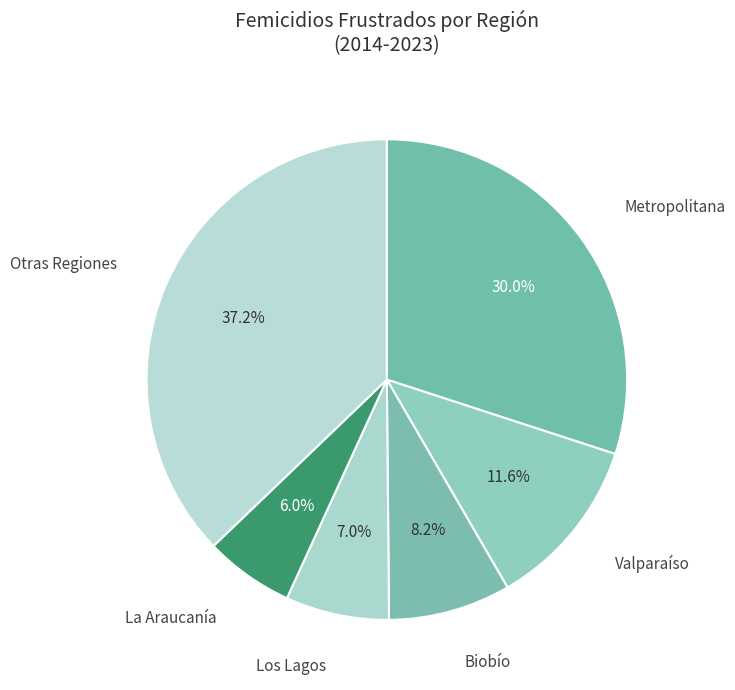

How many slices are in this pie chart?

6